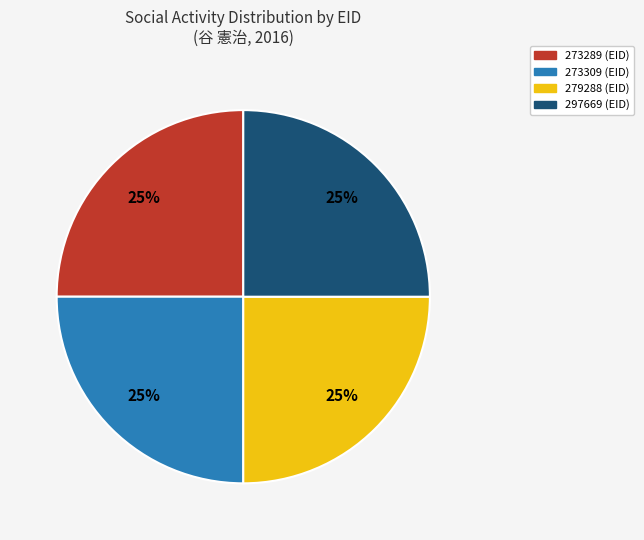

Is there a majority slice in this chart?

No